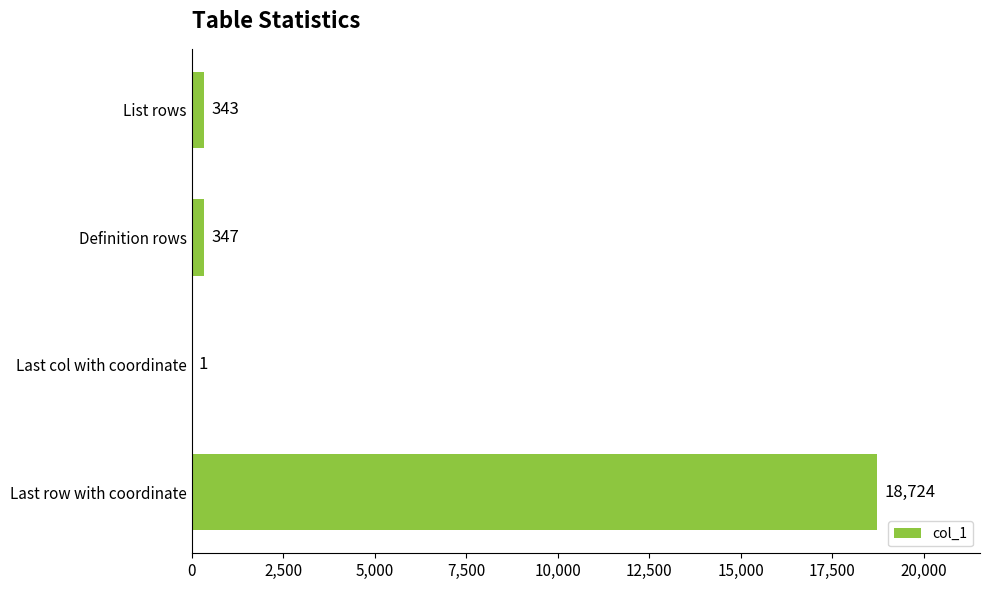

Which label corresponds to the largest value in the chart?

Last row with coordinate